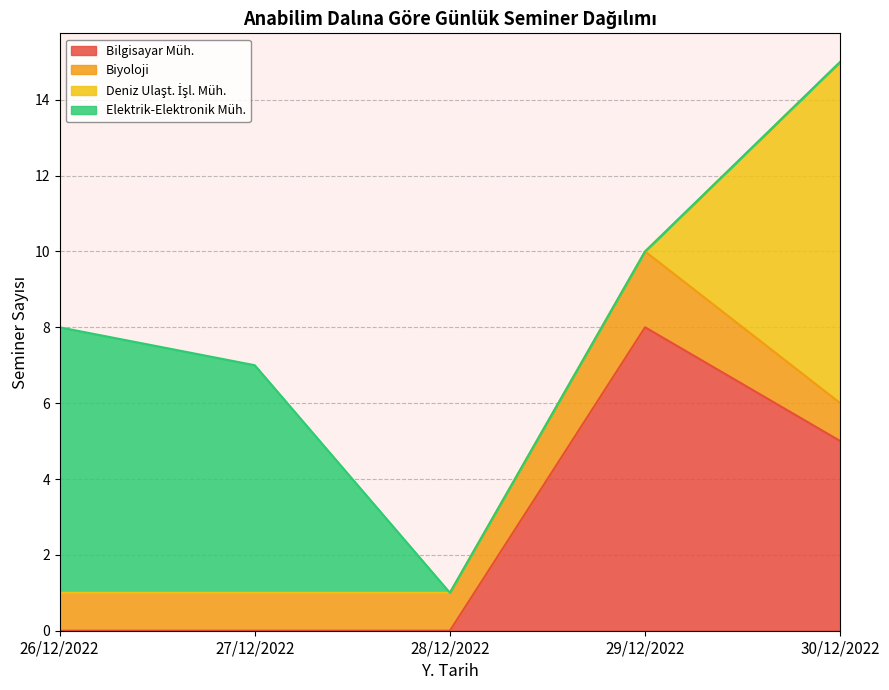

At which category is the sum across all series the highest?

30/12/2022